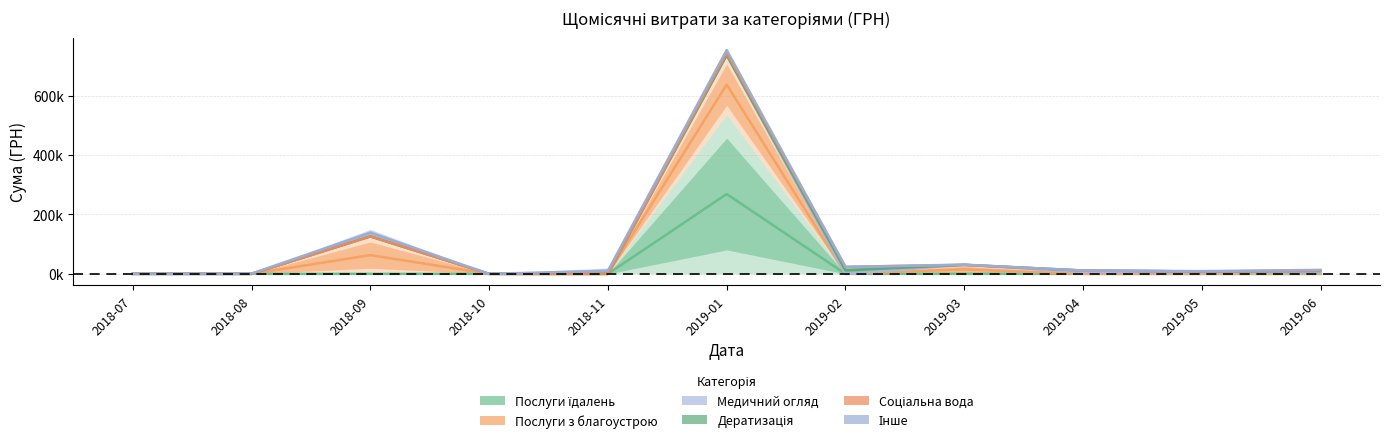

Which series changed the most between 2019-01 and 2019-02?

Медичний огляд